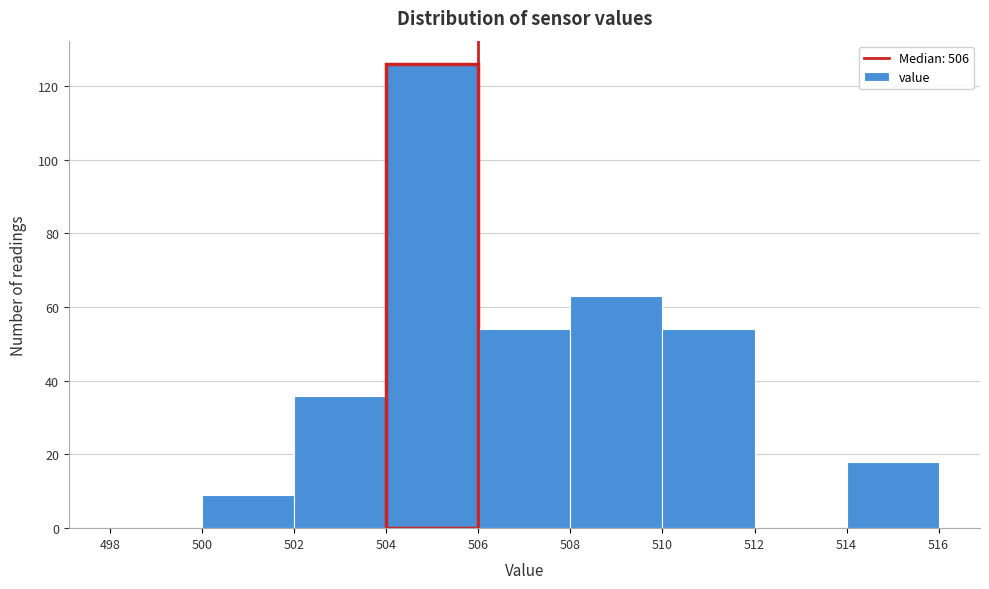

Over which range of the x-axis is the bar tallest?

504 to 506